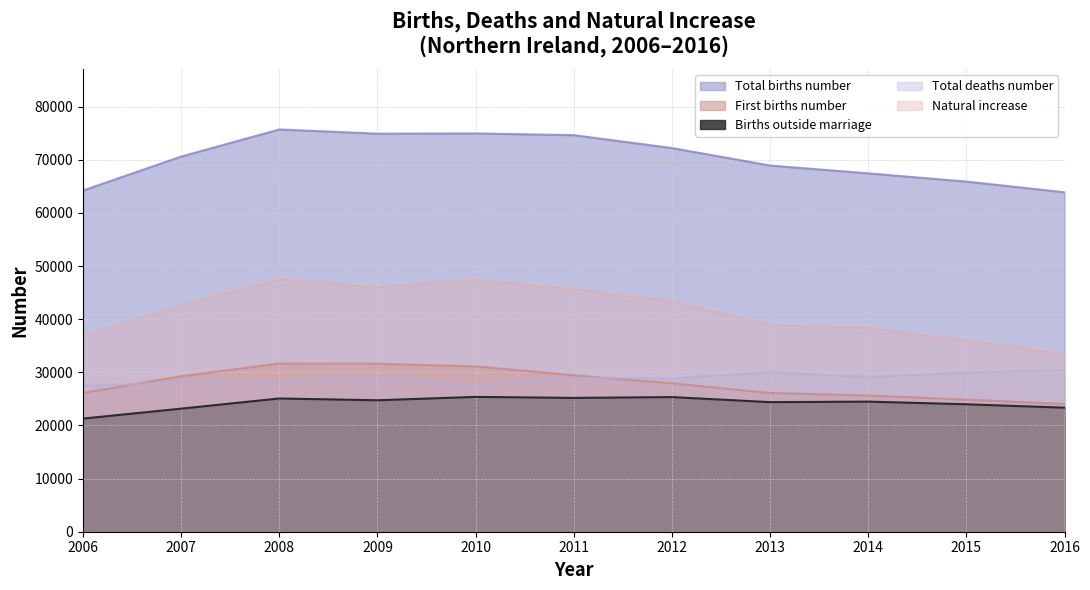

The value of Natural increase at 2012 is 16589. True or false?

False